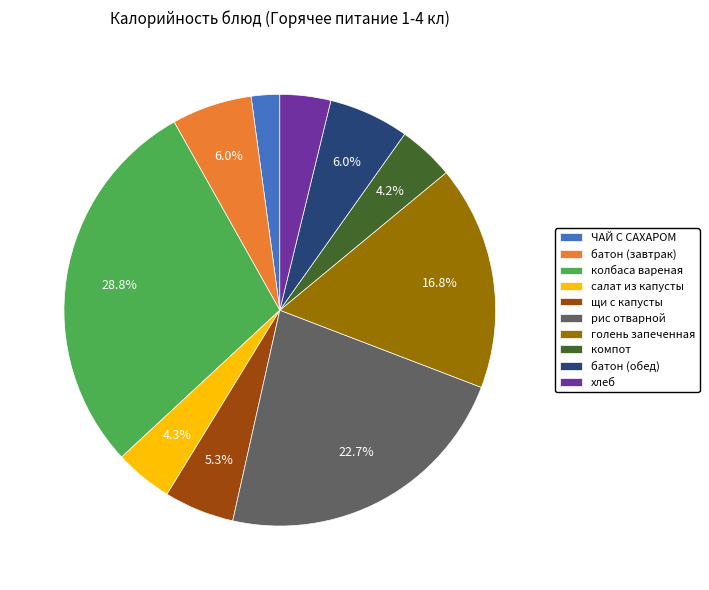

Does any single category account for the majority?

No